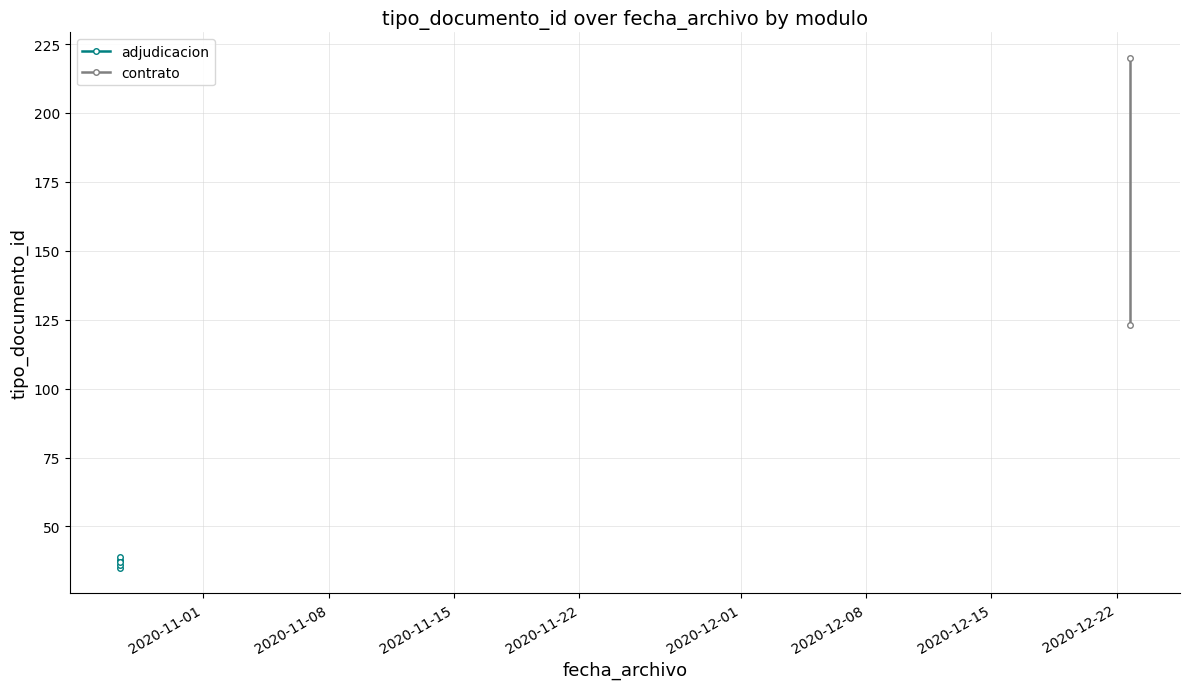

Is this an area chart (filled region under the line)?

No